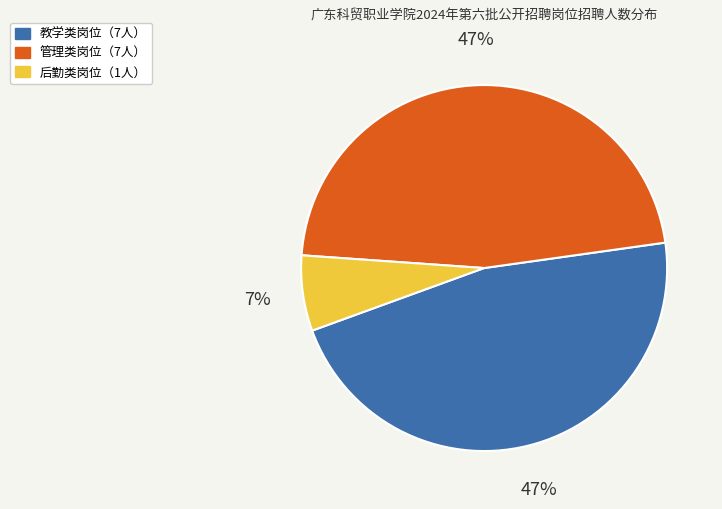

To the nearest percent, what is the difference between the largest and smallest slice percentages?

40%